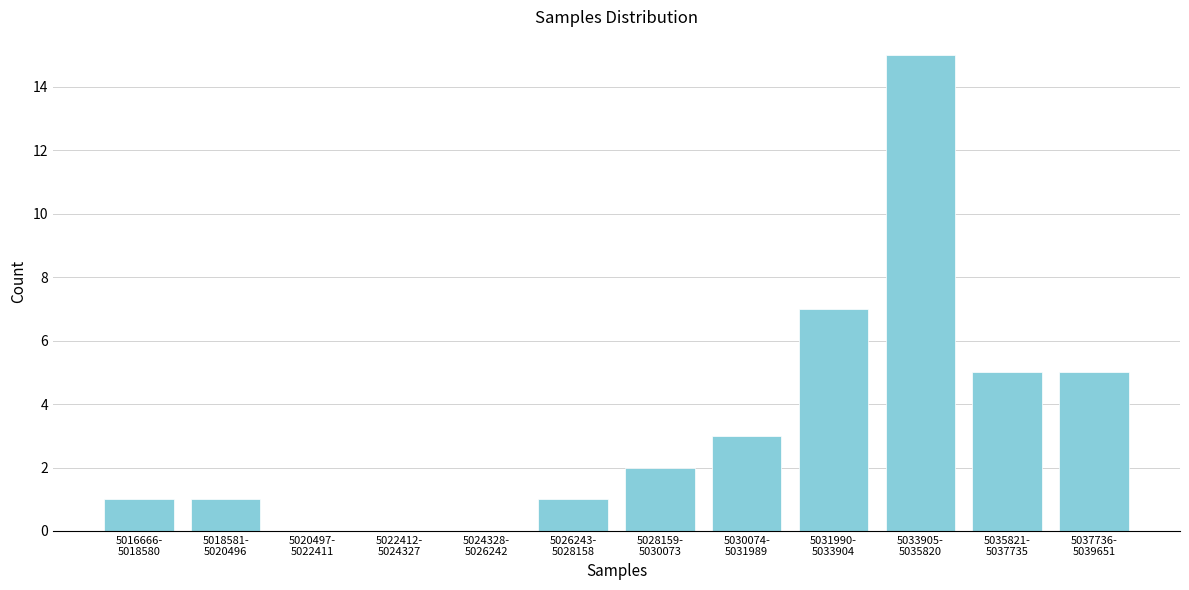

What is the sum of all values?

40